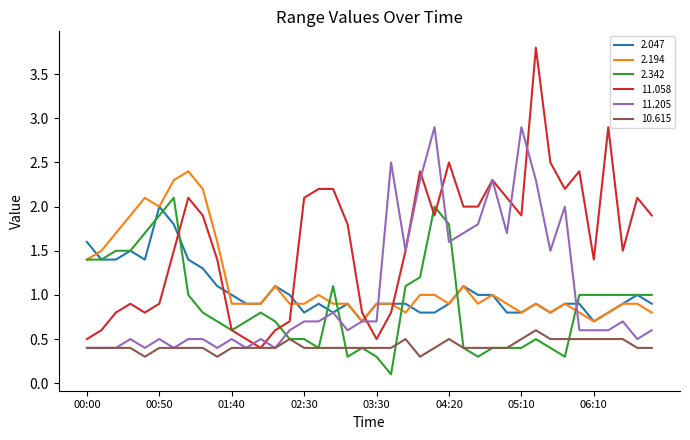

After their last crossing, which series has the higher values: 2.342 or 11.205?

2.342